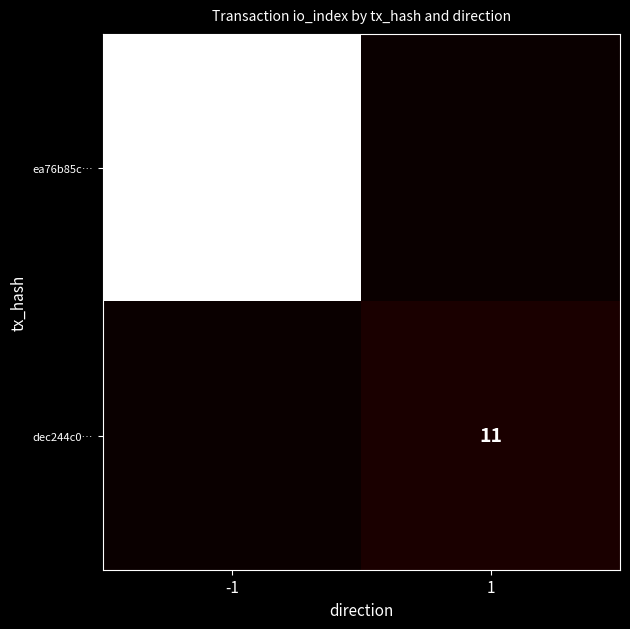

What is the spread (max minus min) of values at -1?

420